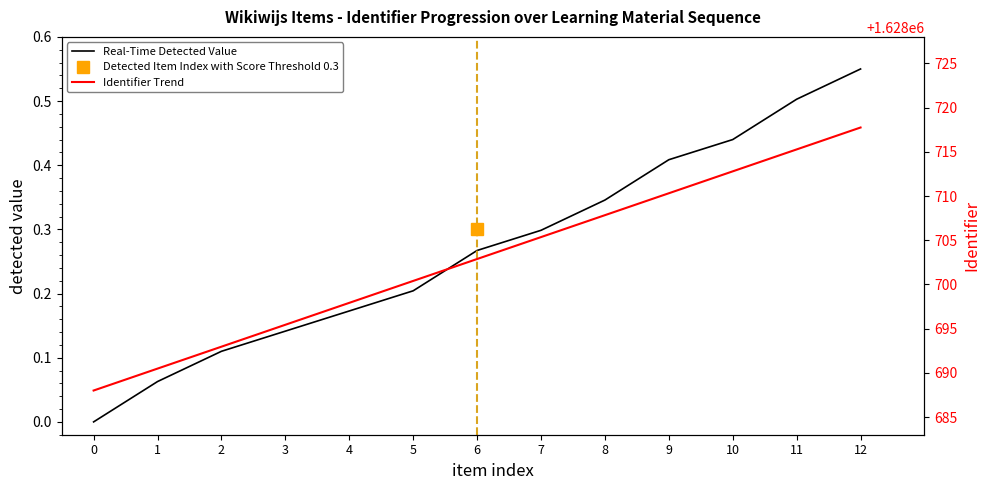

Rank the categories by Real-Time Detected Value value from highest to lowest.

12, 11, 10, 9, 8, 7, 6, 5, 4, 3, 2, 1, 0